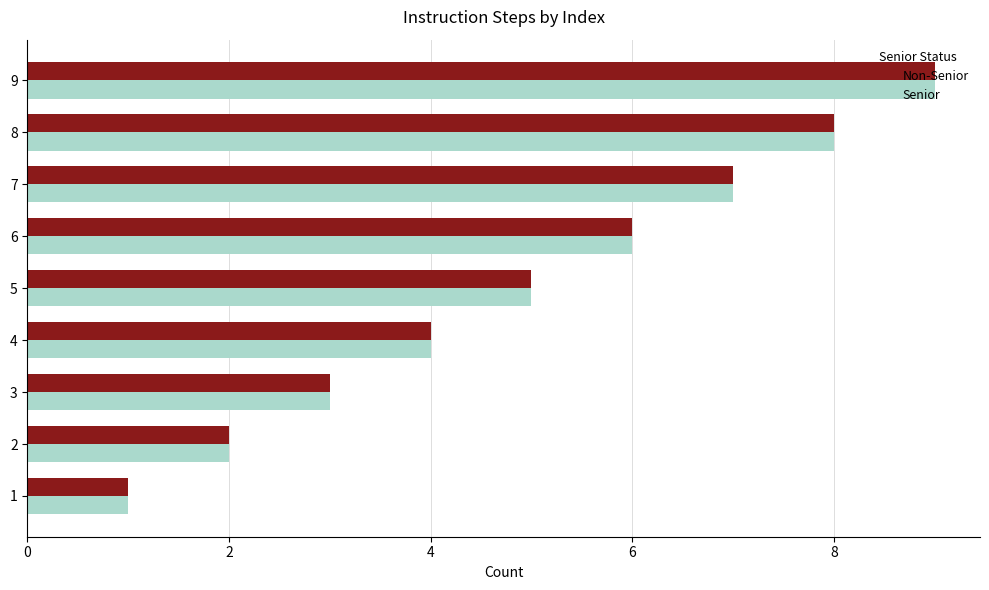

Where is Senior nearest to the value 5?

5